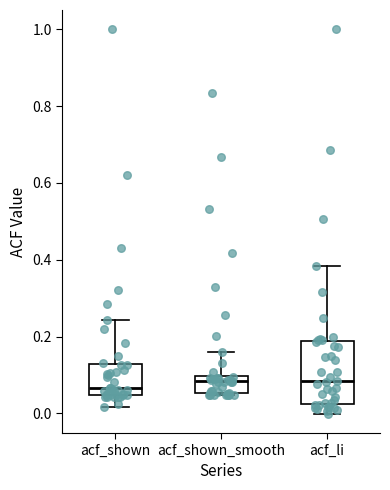

Reading left to right, transcribe this box plot: for each box, give where its median line is, the range the box spans, and where its two whiskers end, as read against the y-axis. The values are not printed on the chart, so give them approximately, as read against the axis.

acf_shown: median 0.06, box 0.04 to 0.12, whiskers 0.02 to 0.24
acf_shown_smooth: median 0.08, box 0.06 to 0.10, whiskers 0.04 to 0.16
acf_li: median 0.08, box 0.02 to 0.18, whiskers 0.00 to 0.38